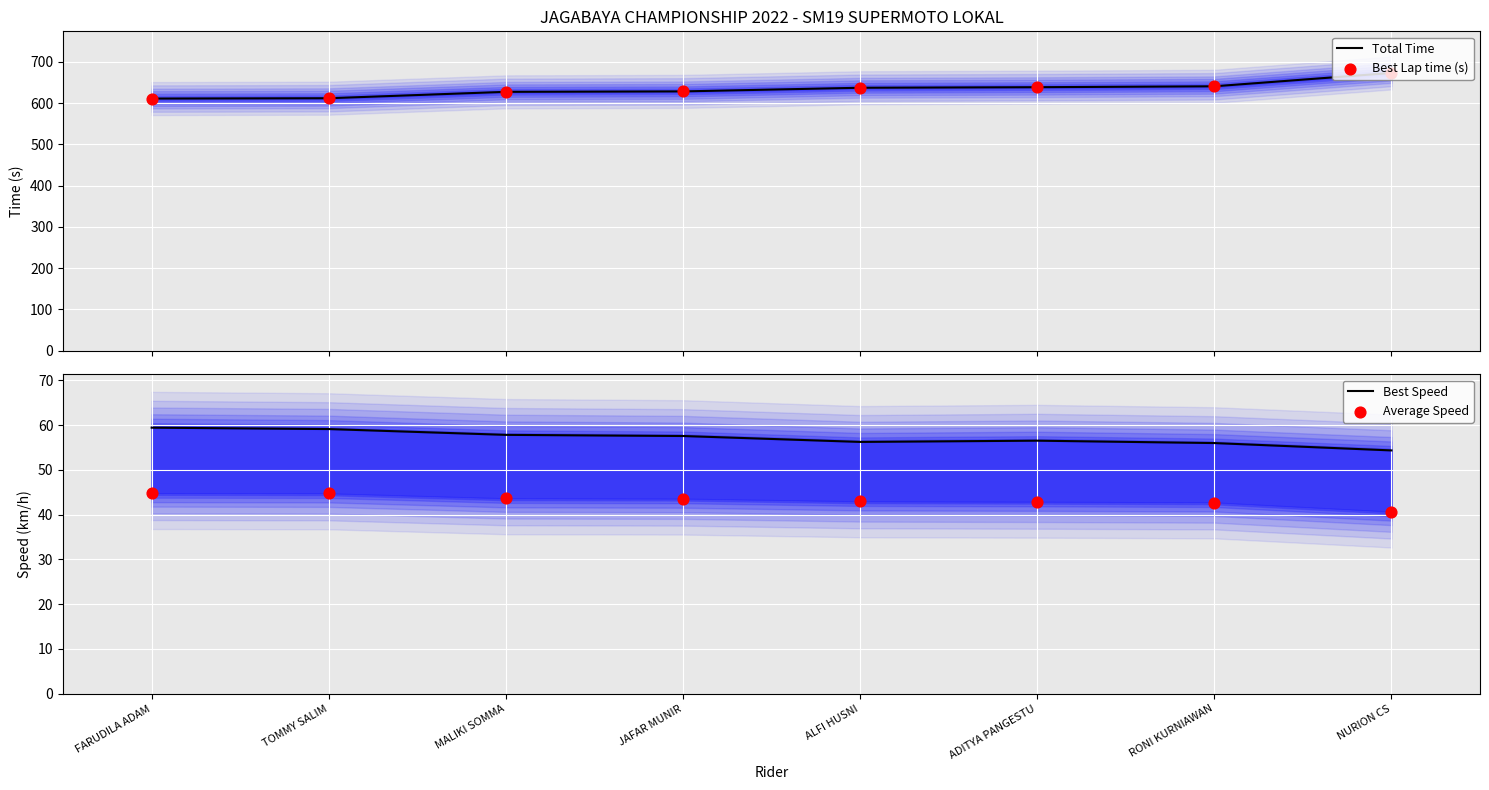

What is the total value across all series at TOMMY SALIM?

1327.6